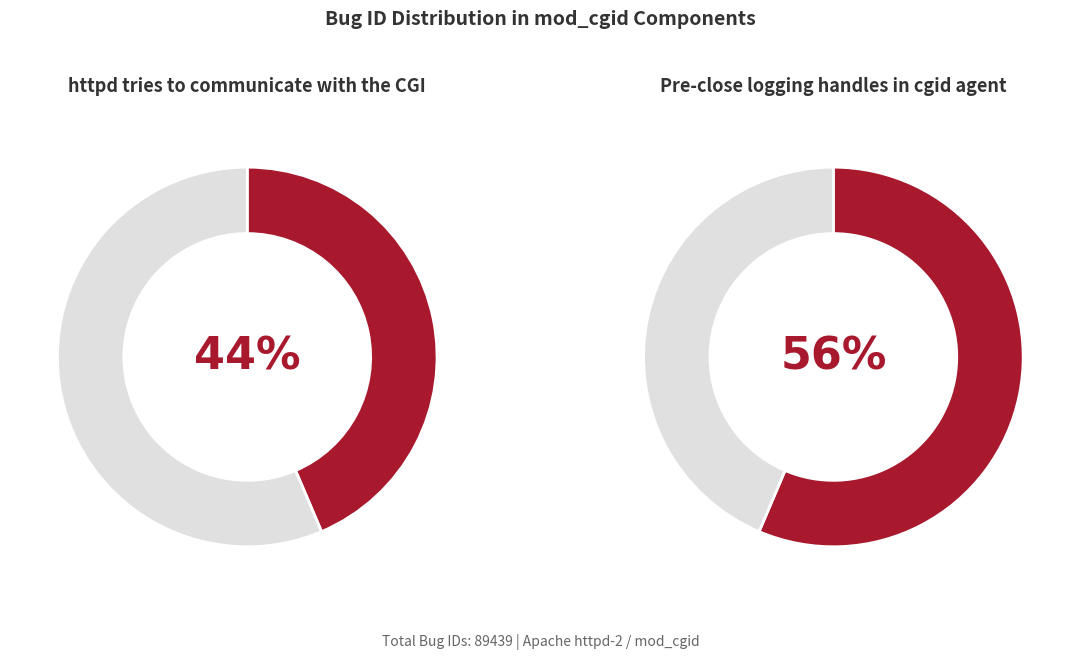

Is it true that httpd tries to communicate with the CGI is 44% of the pie?

True